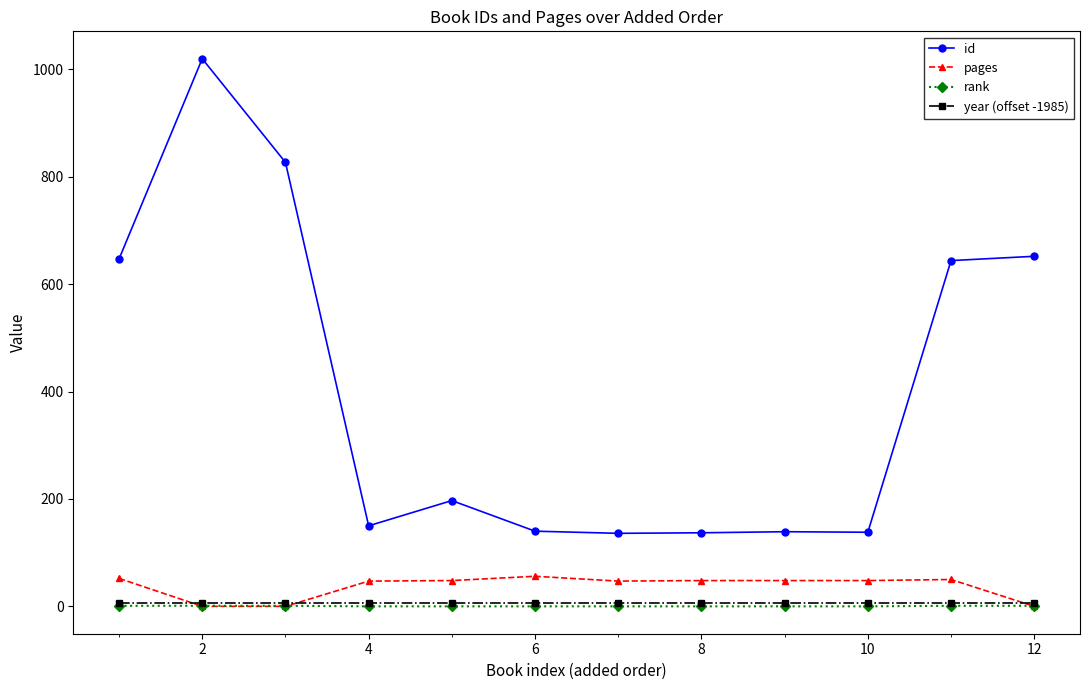

Which series has the largest total across all categories?

id